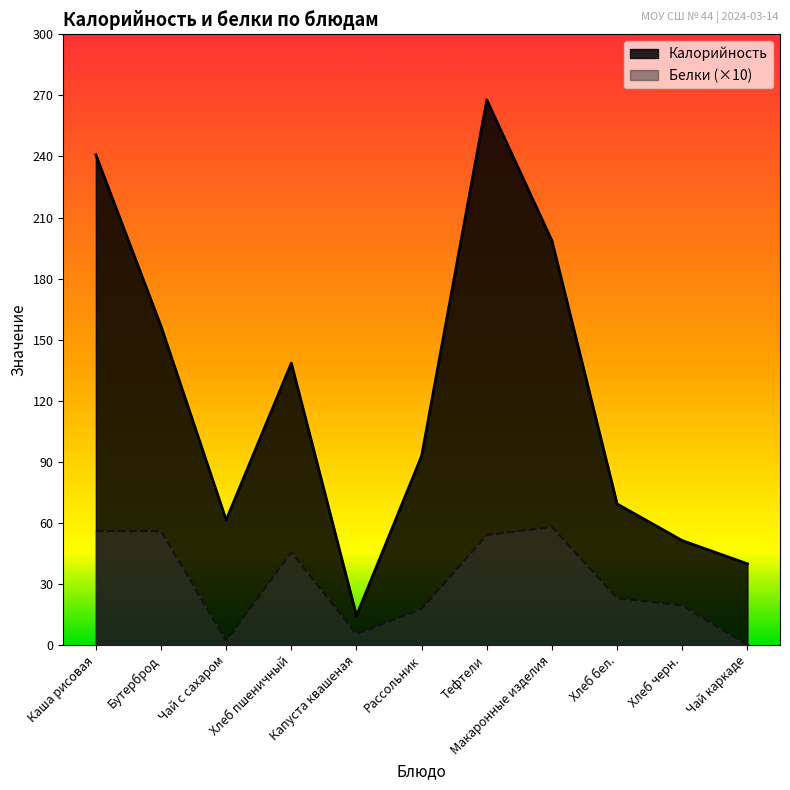

Which series changed the most between Каша рисовая and Чай с сахаром?

Калорийность